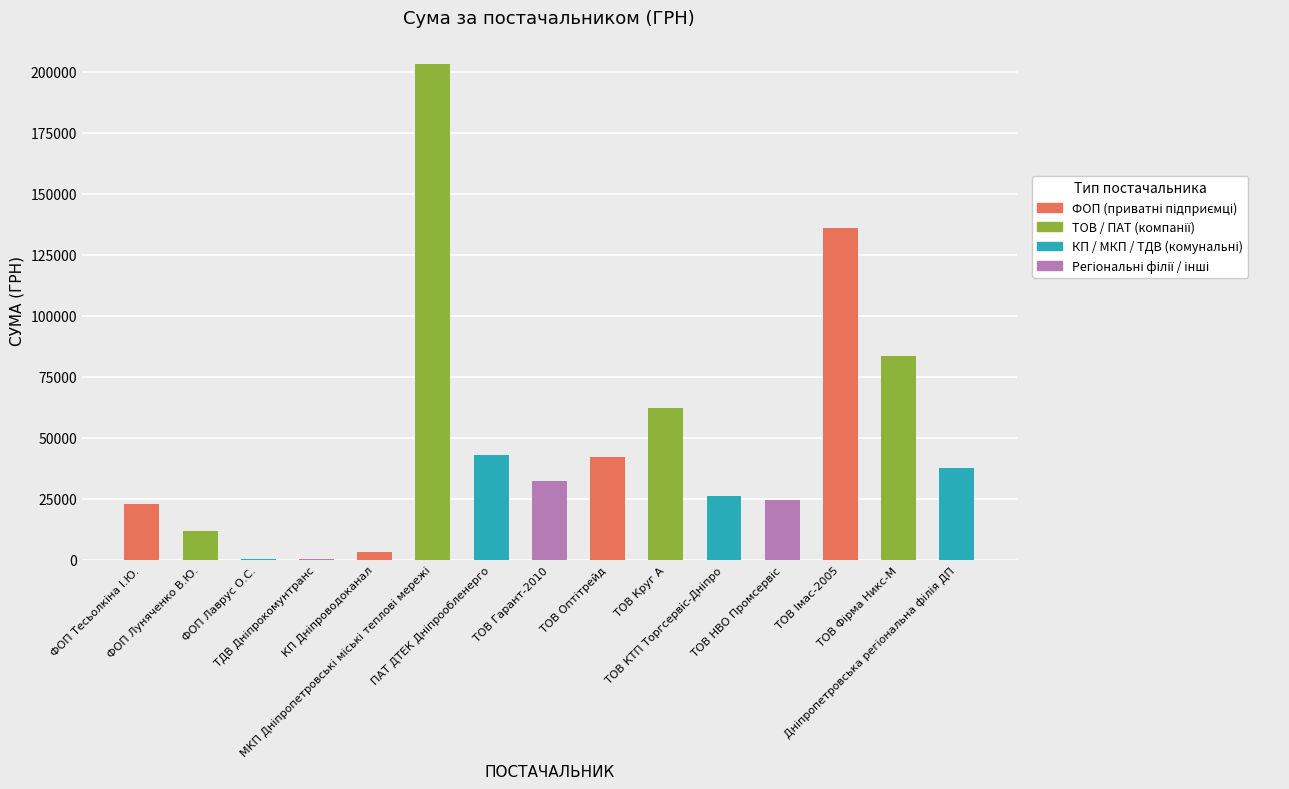

What is the average value?

48622.2